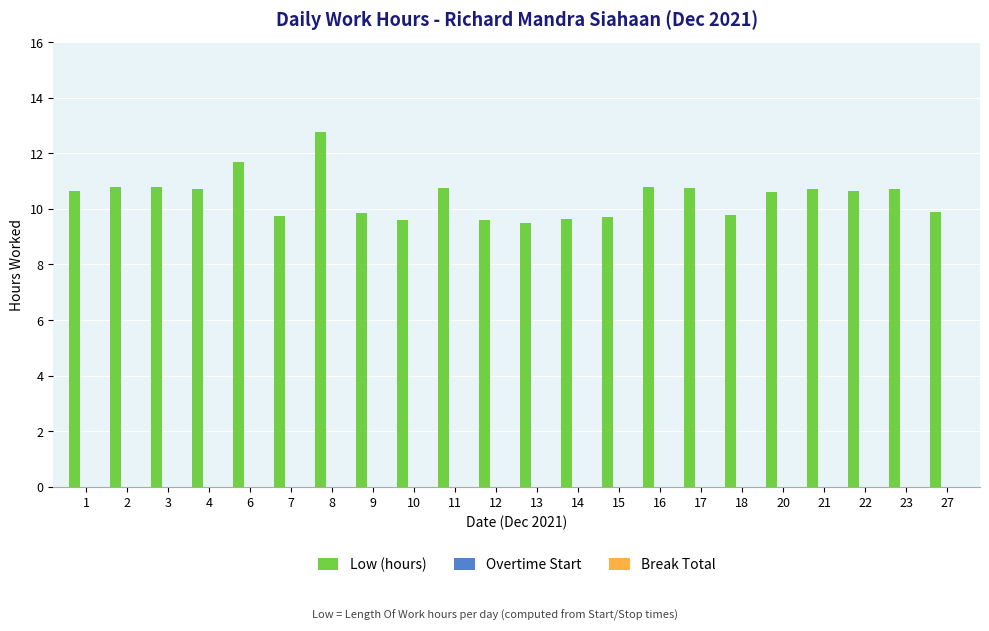

What is the maximum value shown in the chart?

12.8